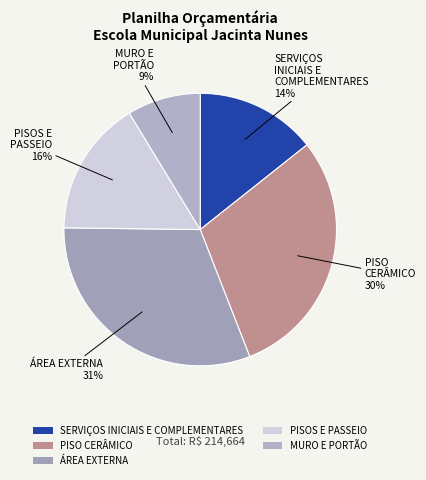

To the nearest percent, what is the difference between the largest and smallest slice percentages?

22%